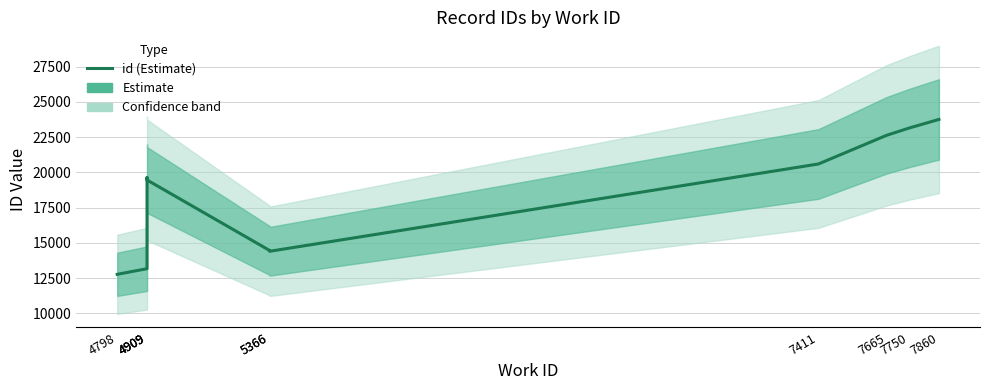

What is the approximate value at 7860, to the nearest 50?

23750